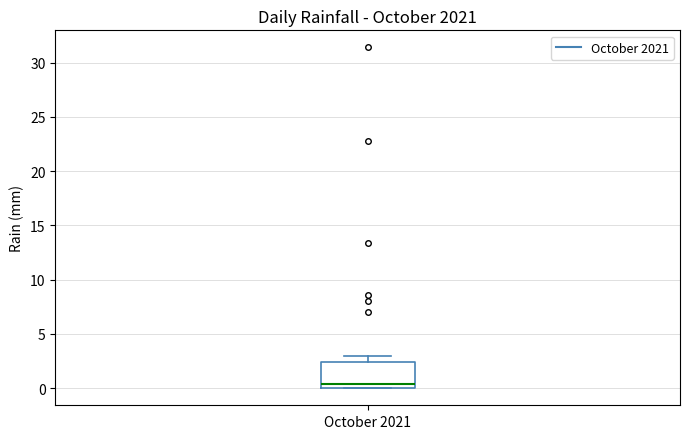

Where is the upper edge of the box for October 2021 on the y-axis? The values are not printed on the chart, so give them approximately, as read against the axis.

2.5